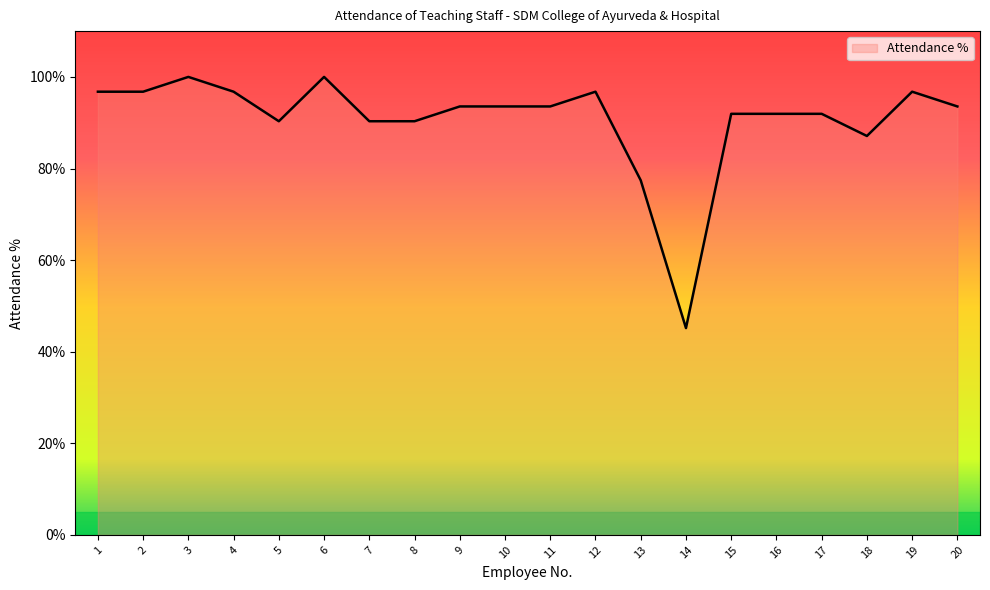

What is the difference between the maximum and minimum values?

54.8